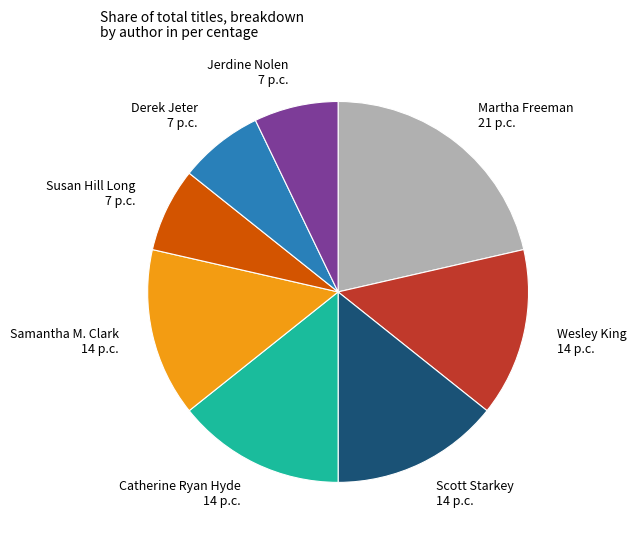

Do Wesley King and Jerdine Nolen together represent more than half of the pie?

No